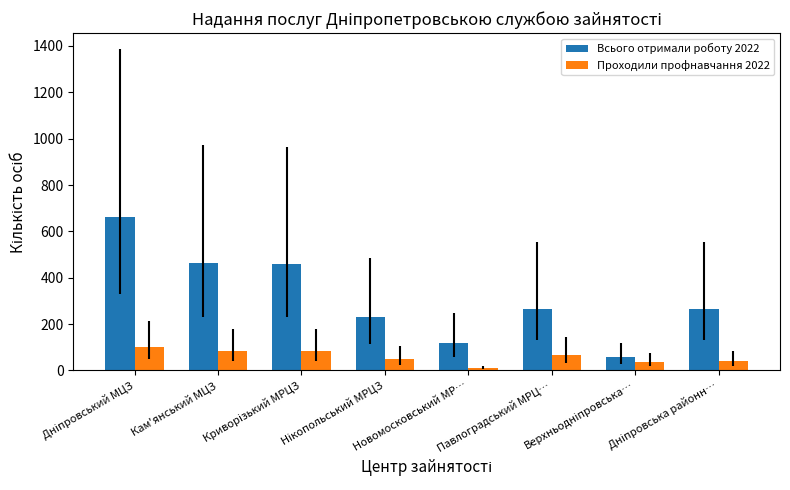

Which series has the widest spread of values?

Всього отримали роботу 2022